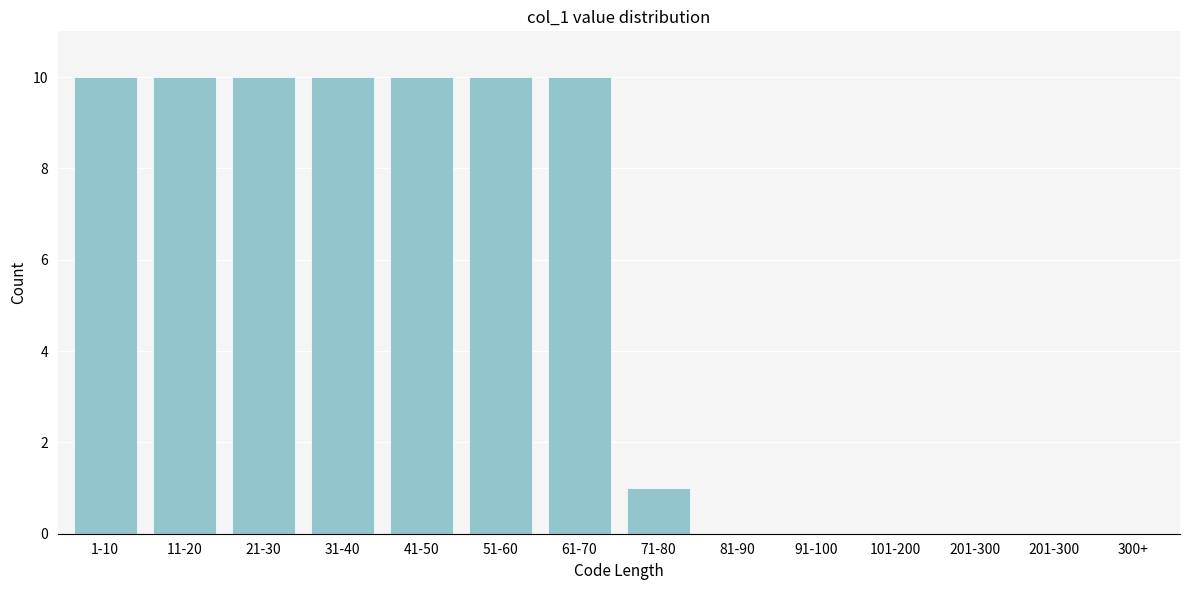

Reading right to left, what are all the values shown in this chart?

201-300=0	101-200=0	91-100=0	81-90=0	71-80=1	61-70=10	51-60=10	41-50=10	31-40=10	21-30=10	11-20=10	1-10=10